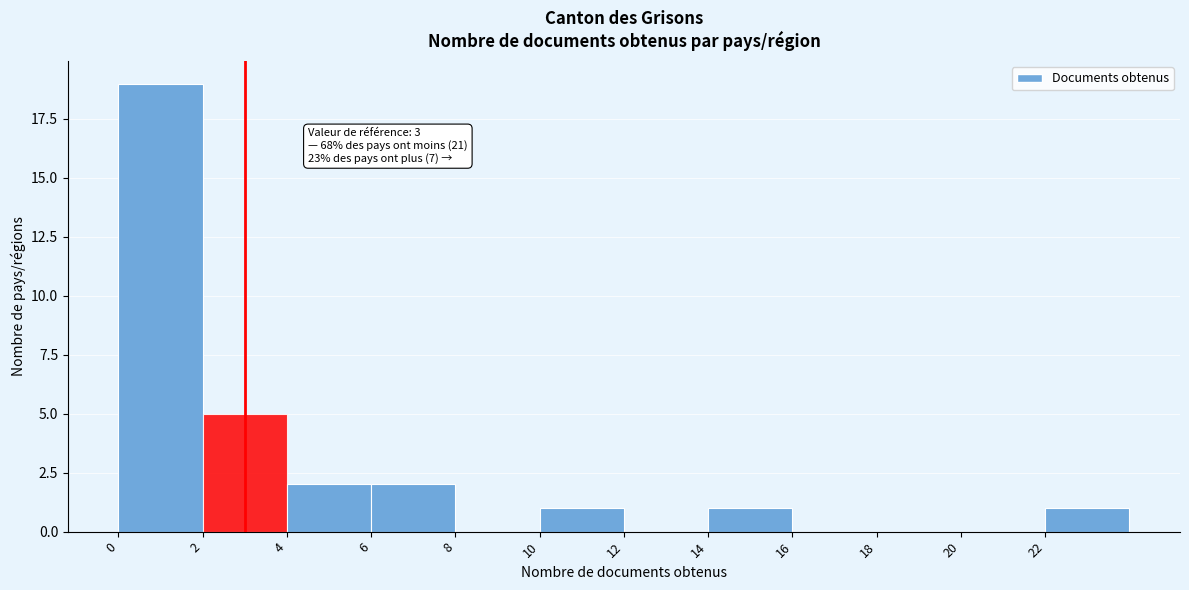

Which range on the x-axis has the tallest bar?

0 to 2